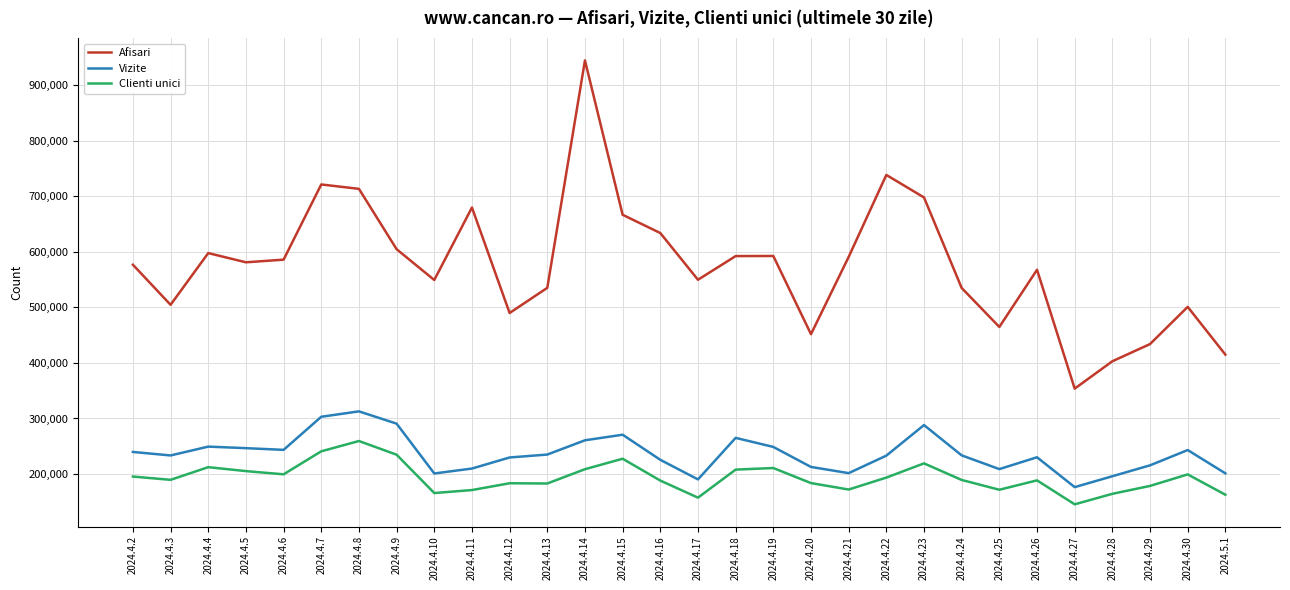

How many values in the Vizite series are below 233646?

15